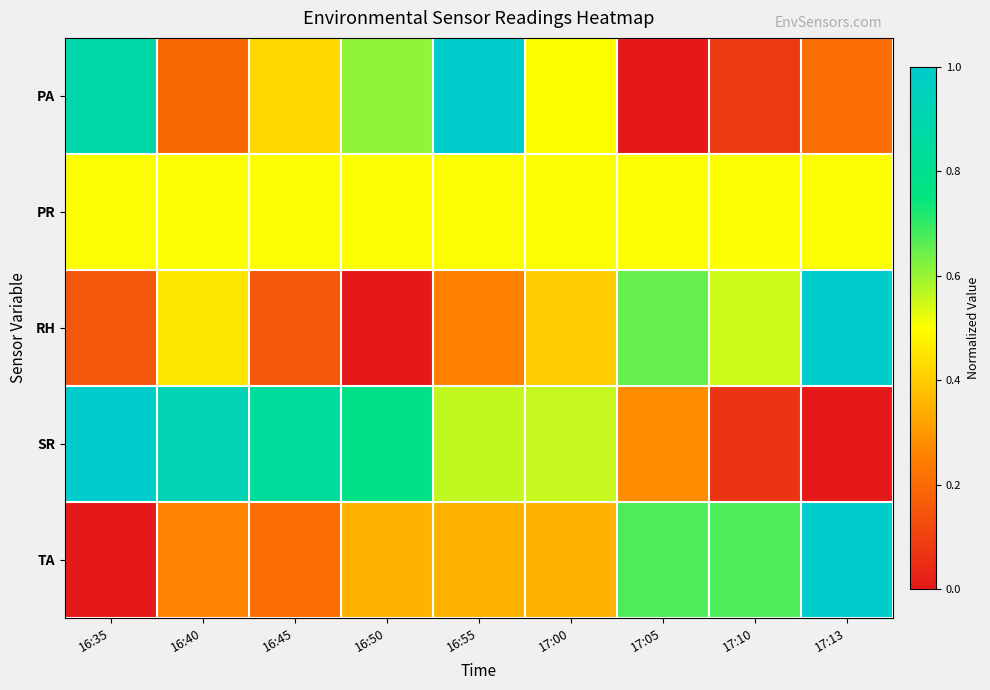

Between 16:40 and 16:55, which series saw the biggest shift?

PA